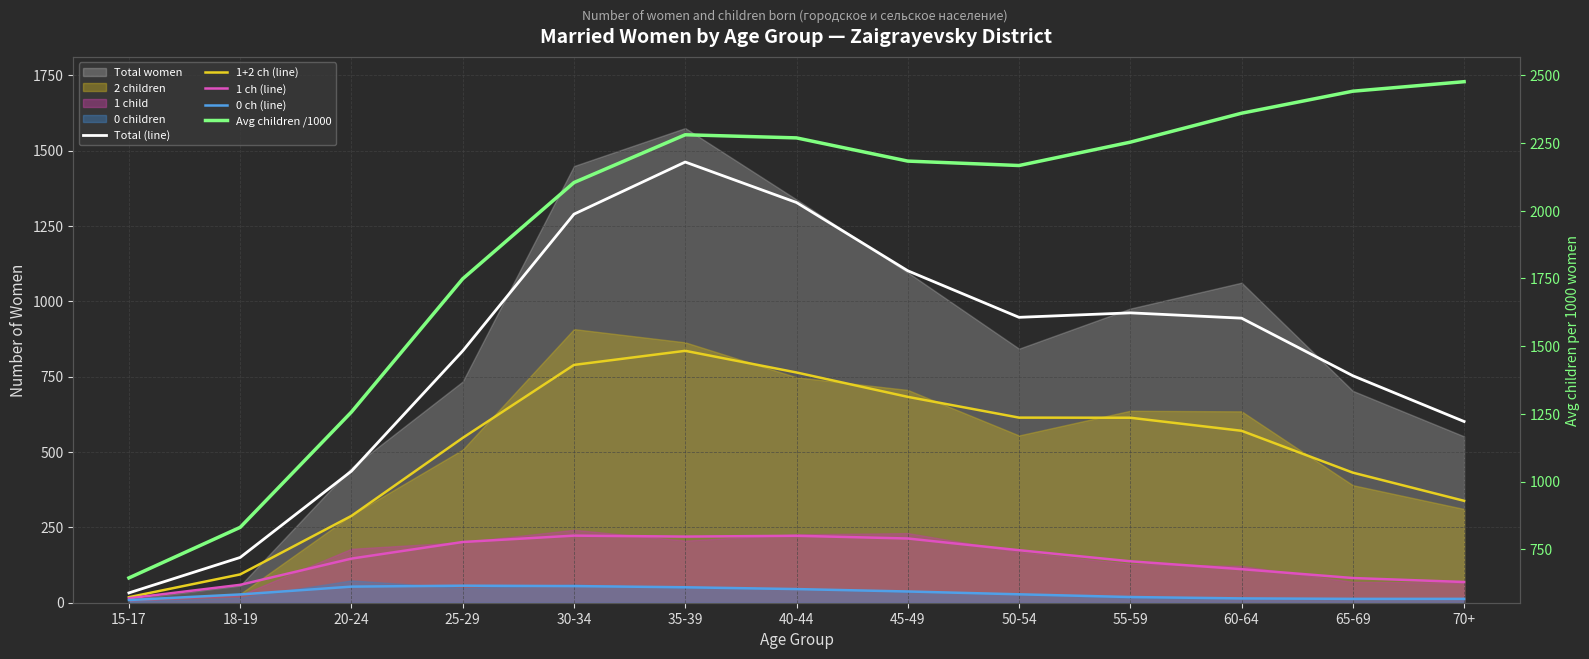

The value of 1+2 ch (line) at 15-17 is 18.3. True or false?

True